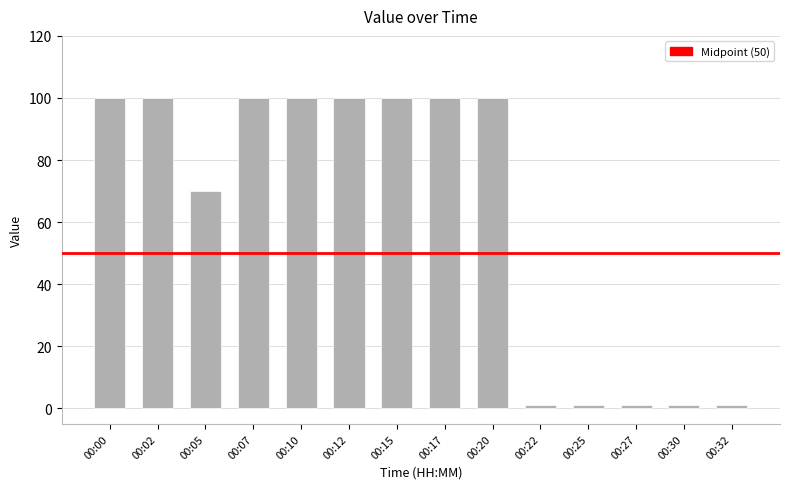

What is the average value?

62.4